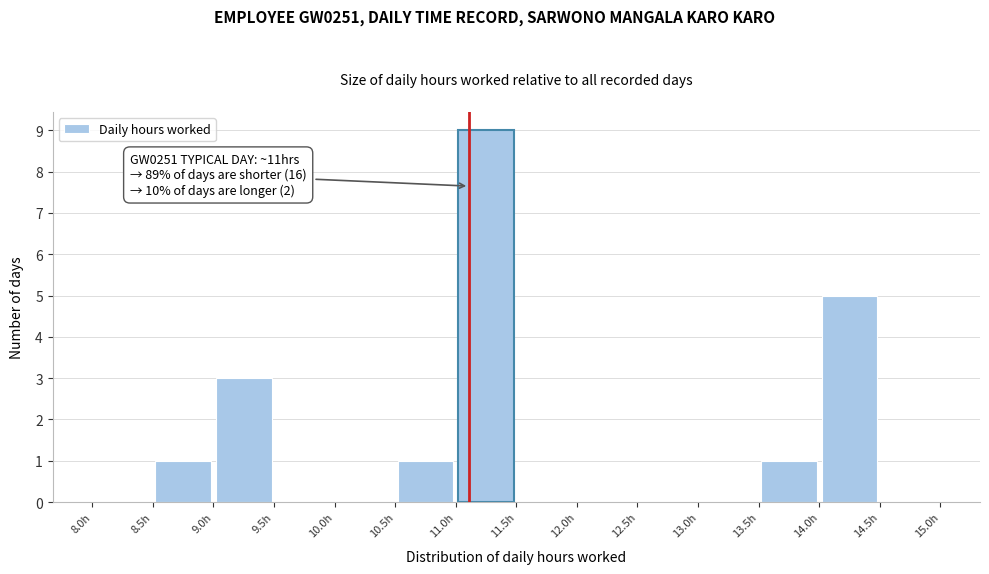

Which range on the x-axis has the tallest bar?

11.0 to 11.5